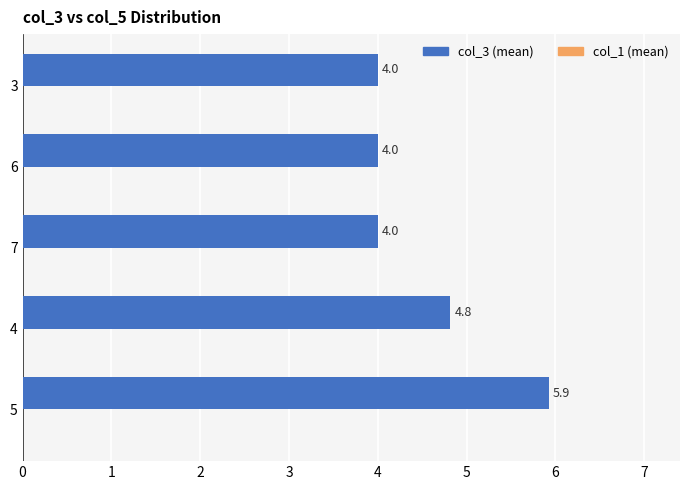

What is the minimum value shown in the chart?

4.0